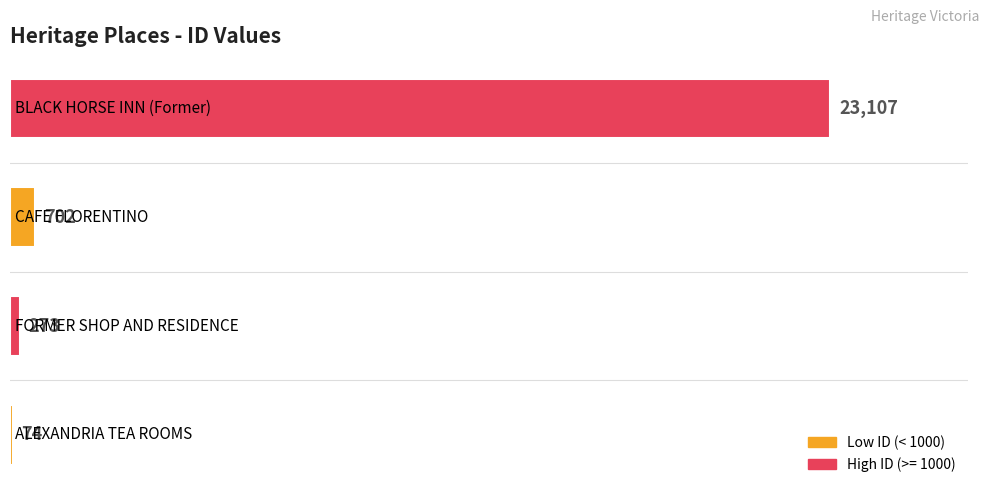

What is the greatest value displayed?

23107